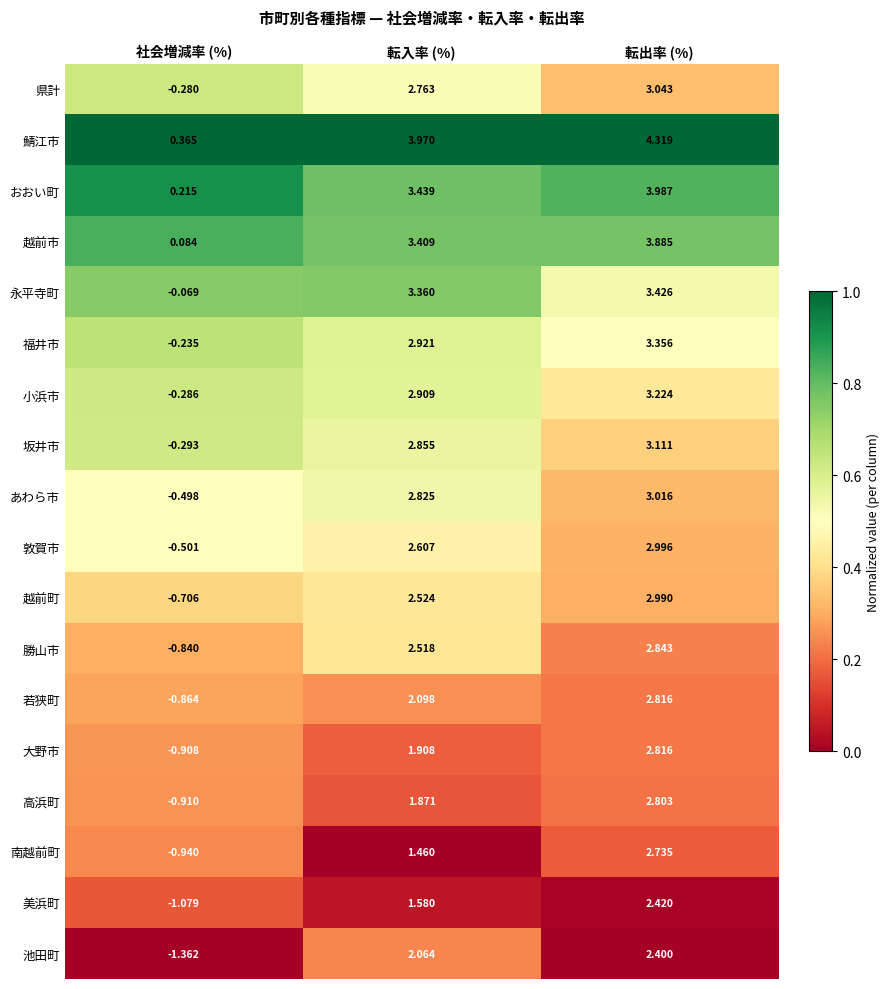

What is the total value across all series at 転入率 (%)?

47.1